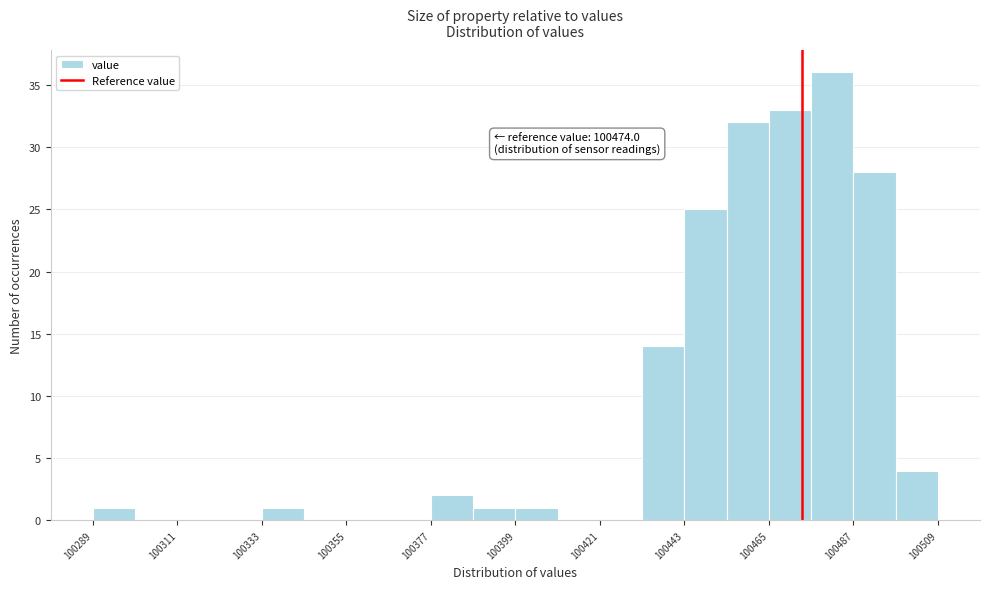

Around what value on the x-axis is the tallest bar? Give the approximate position of its centre, as read against the axis.

100480